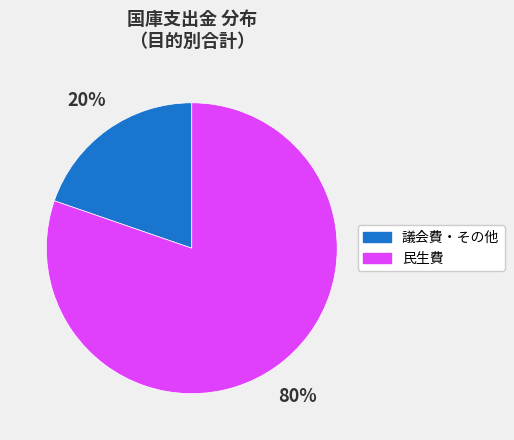

Combined, do 議会費・その他 and 民生費 account for over 50%?

Yes